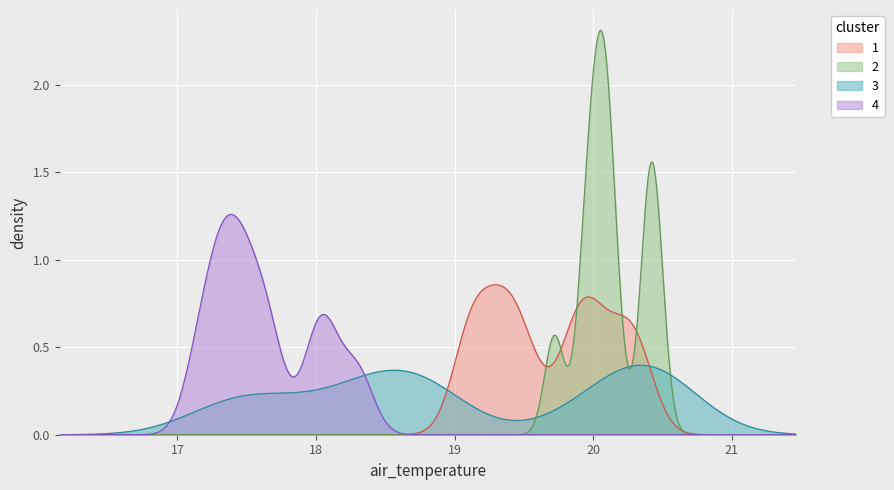

How many lines are shown in the chart?

4